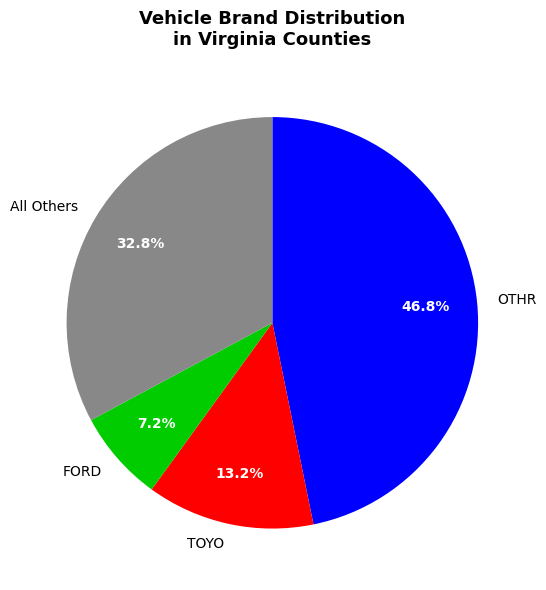

Does TOYO account for over 50% of the chart?

No